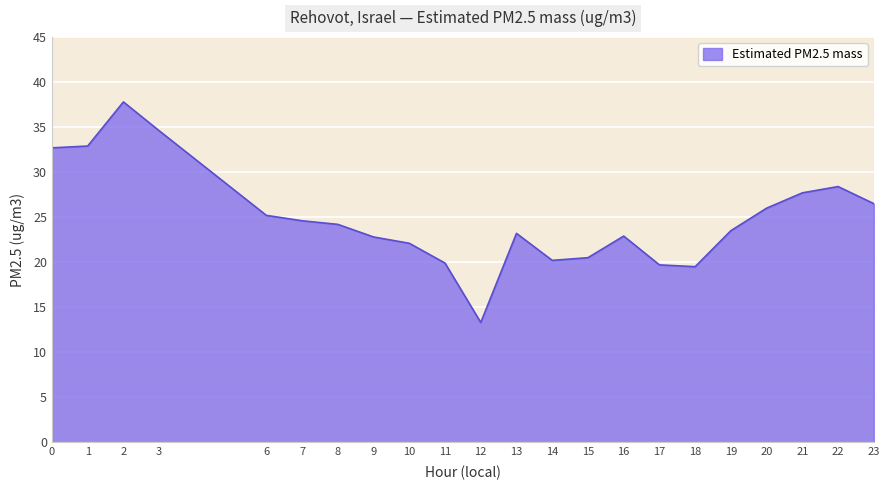

What is the difference between the maximum and minimum values?

24.5